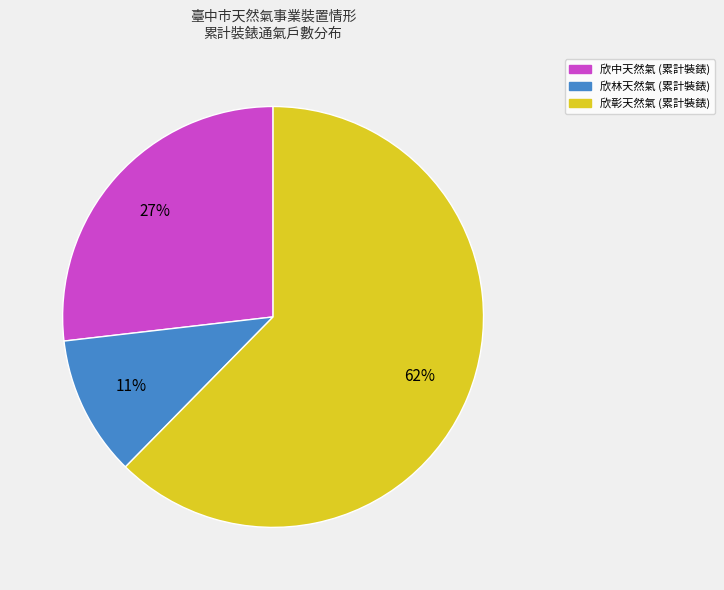

How many slices are in this pie chart?

3